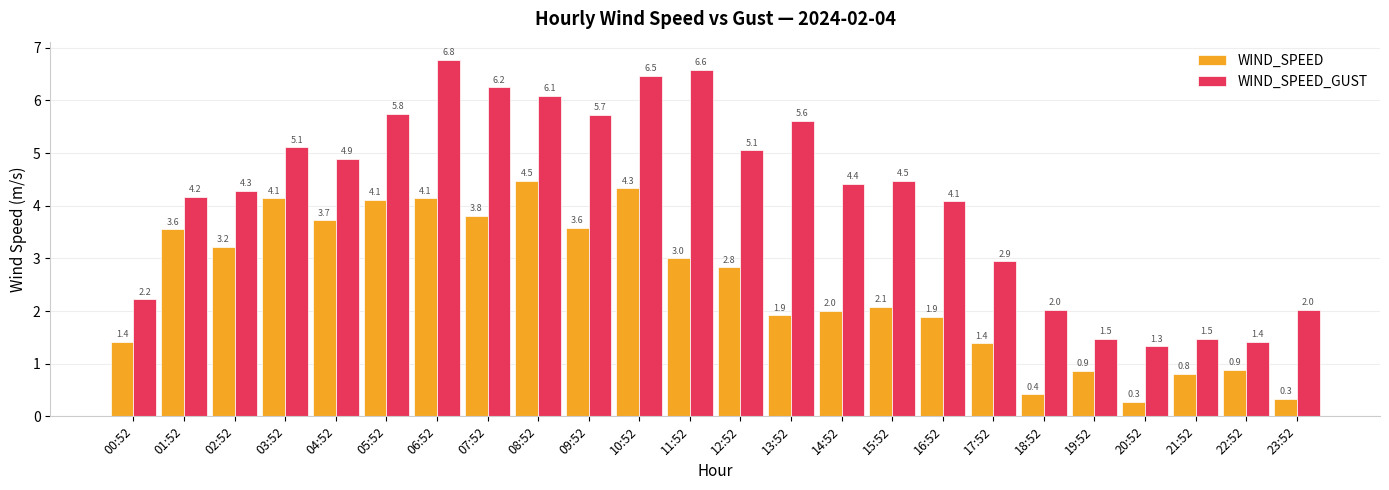

Where is WIND_SPEED_GUST nearest to the value 4?

16:52